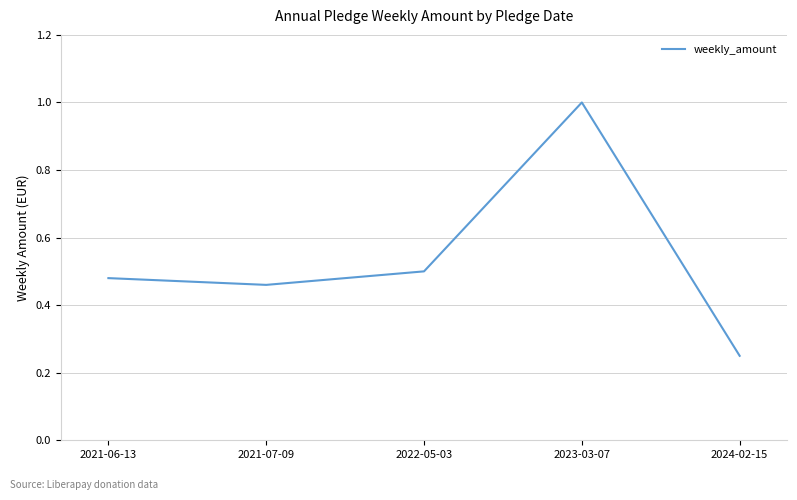

What position from the left is 2023-03-07?

4